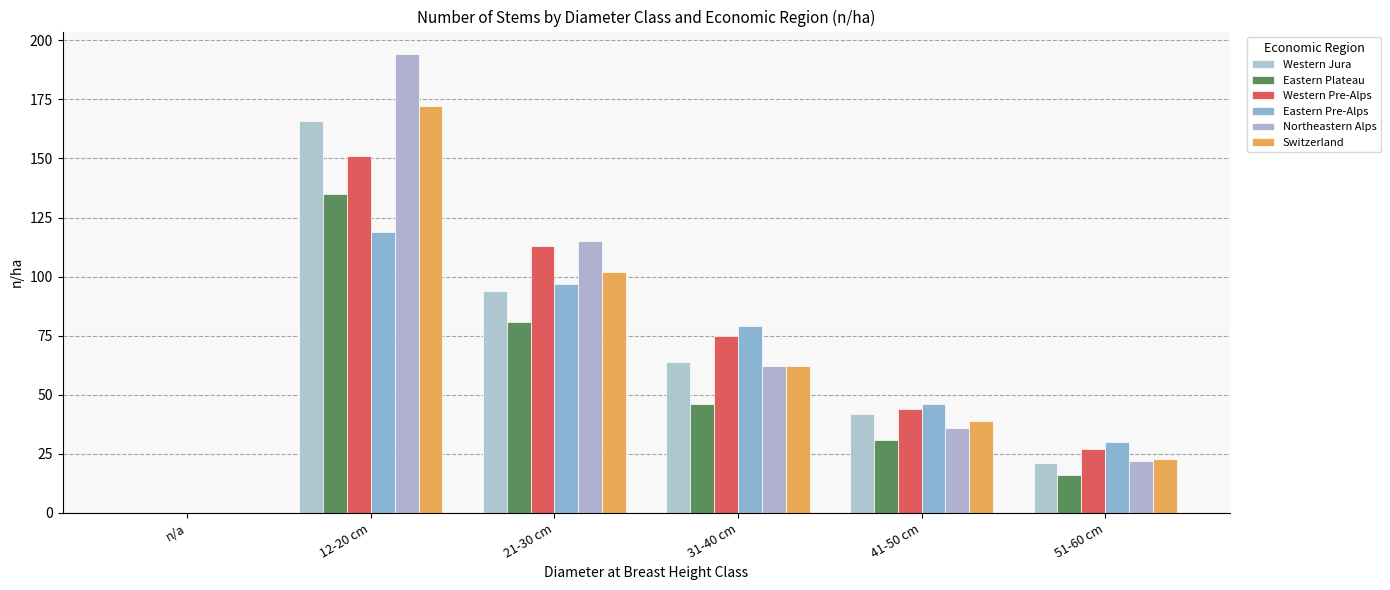

How many Eastern Pre-Alps values are between 30 and 97?

4